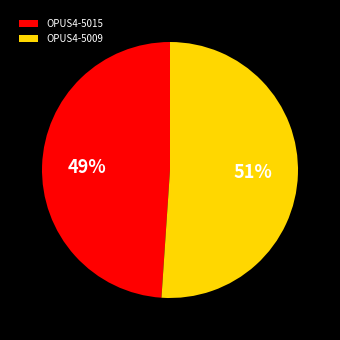

To the nearest percent, what is the combined percentage of OPUS4-5015 and OPUS4-5009?

100%